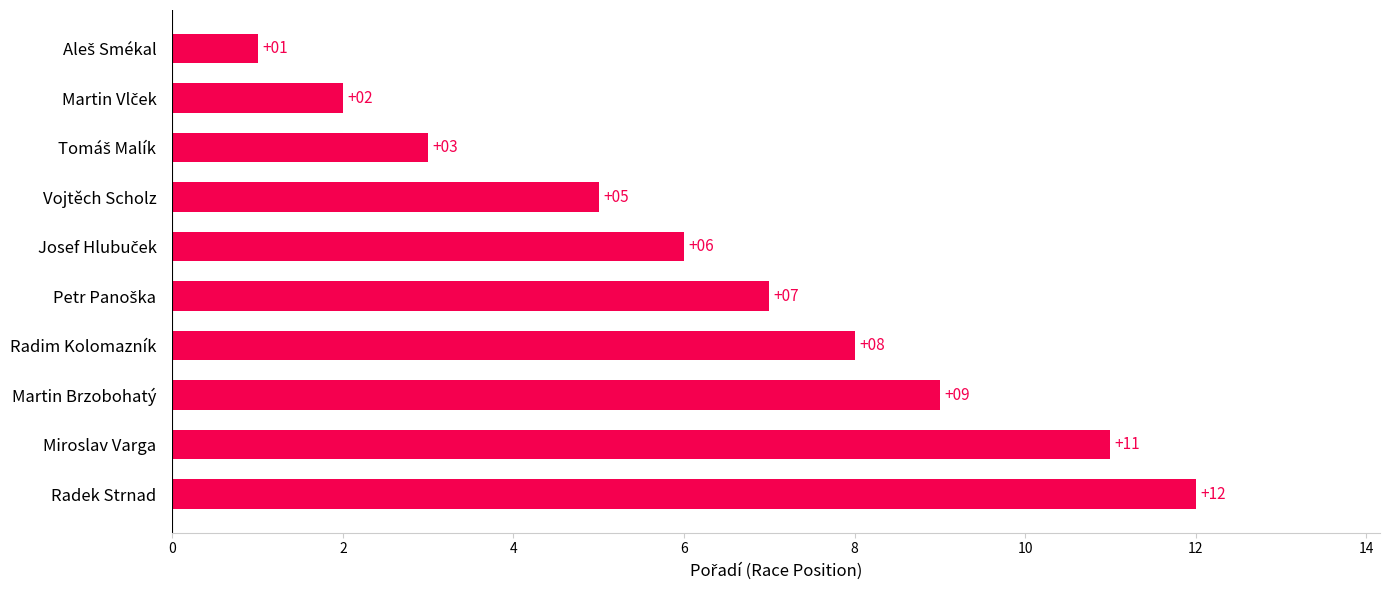

How many bars are there in total?

10